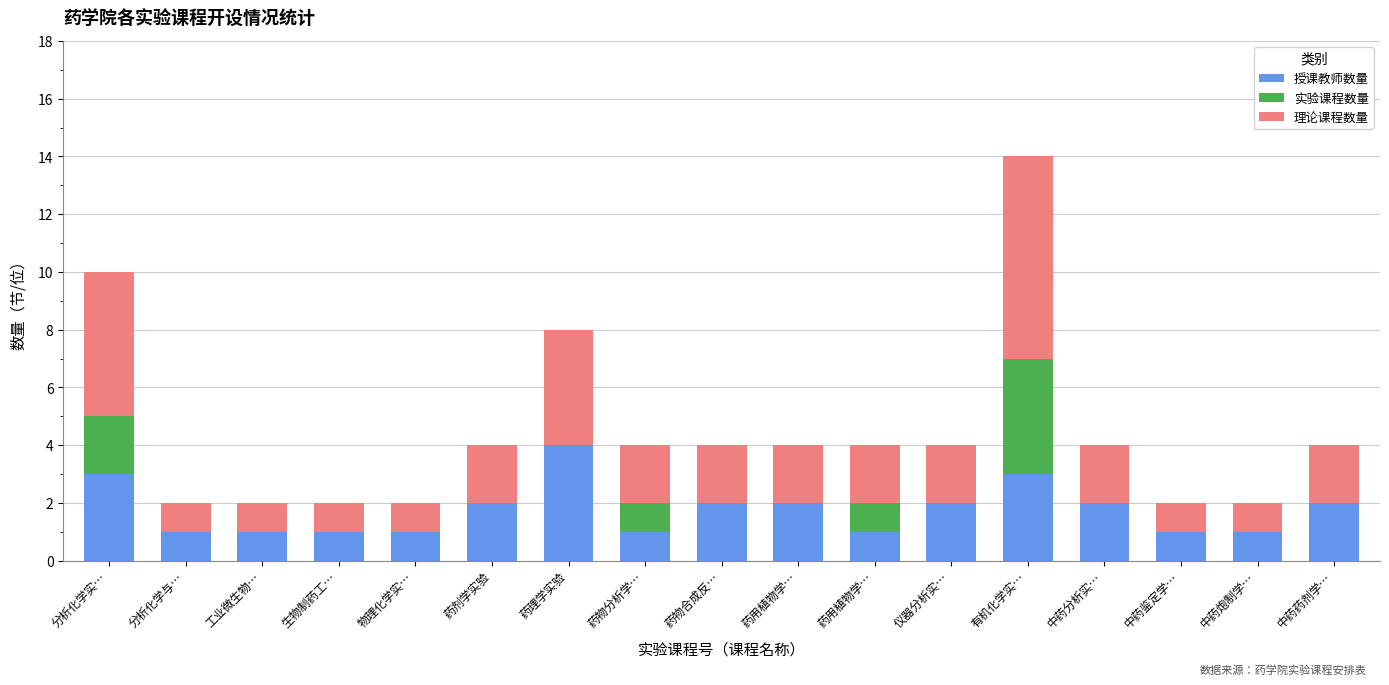

Count the number of categories in the chart.

17